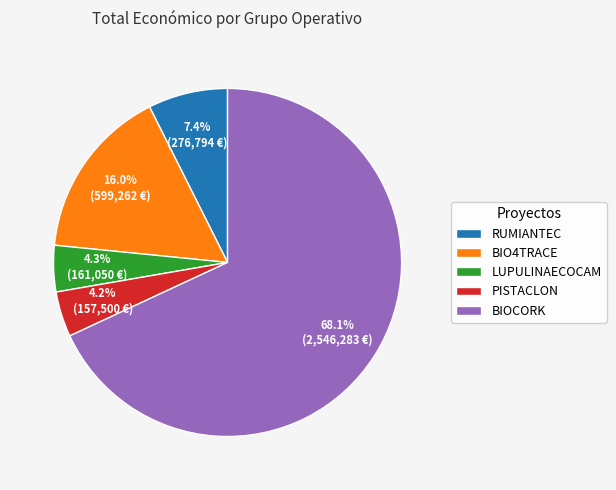

Between BIOCORK and LUPULINAECOCAM, which is larger?

BIOCORK